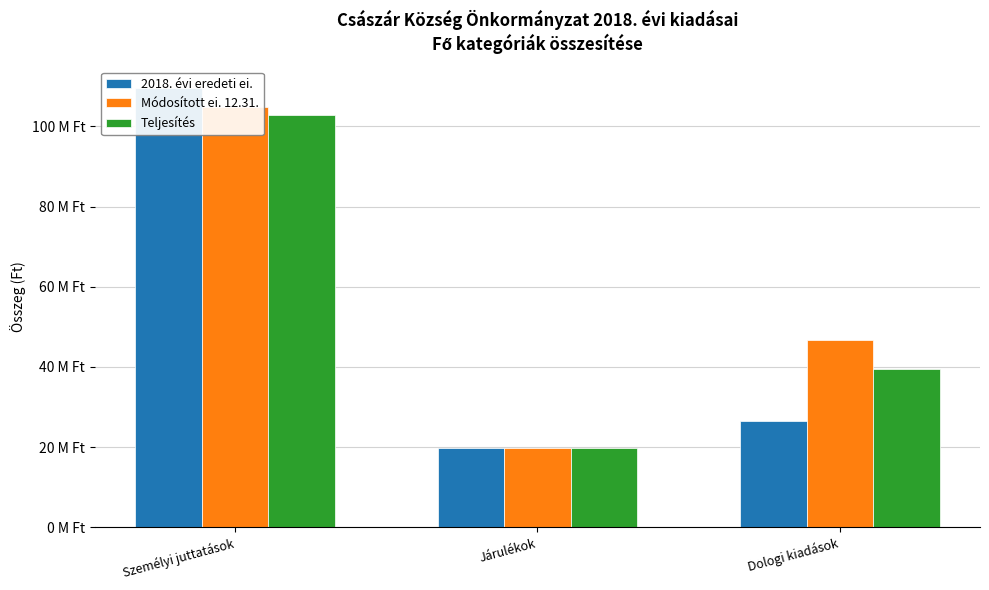

What are all the series names shown in the legend?

2018. évi eredeti ei., Módosított ei. 12.31., Teljesítés